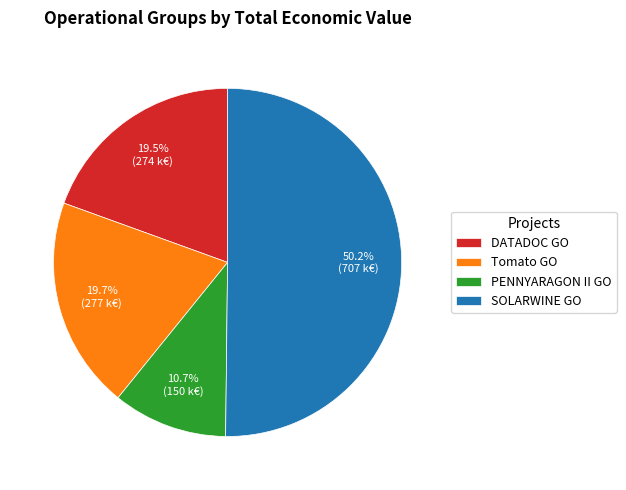

What percentage do PENNYARAGON II GO and SOLARWINE GO together represent?

60.8%